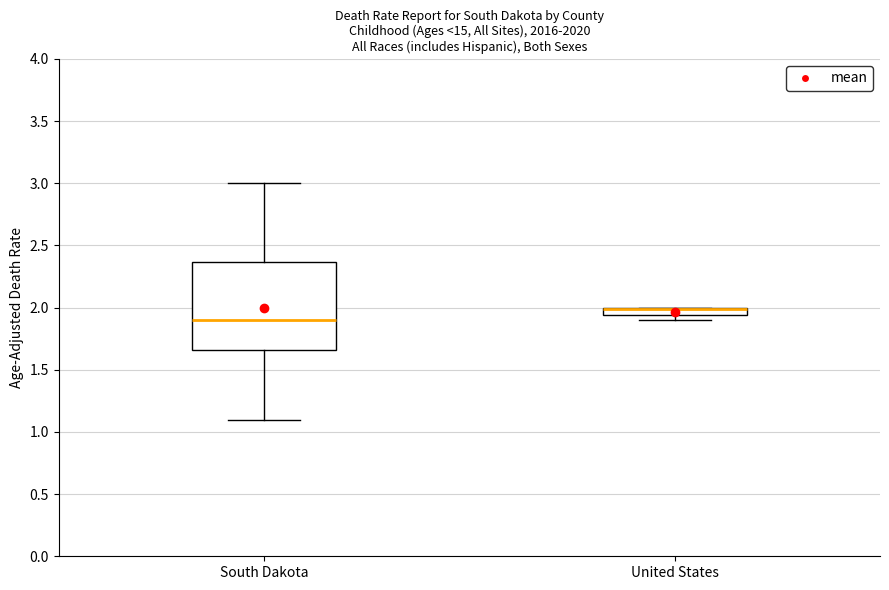

Comparing the boxes themselves (not the whiskers), which one is the tallest?

South Dakota